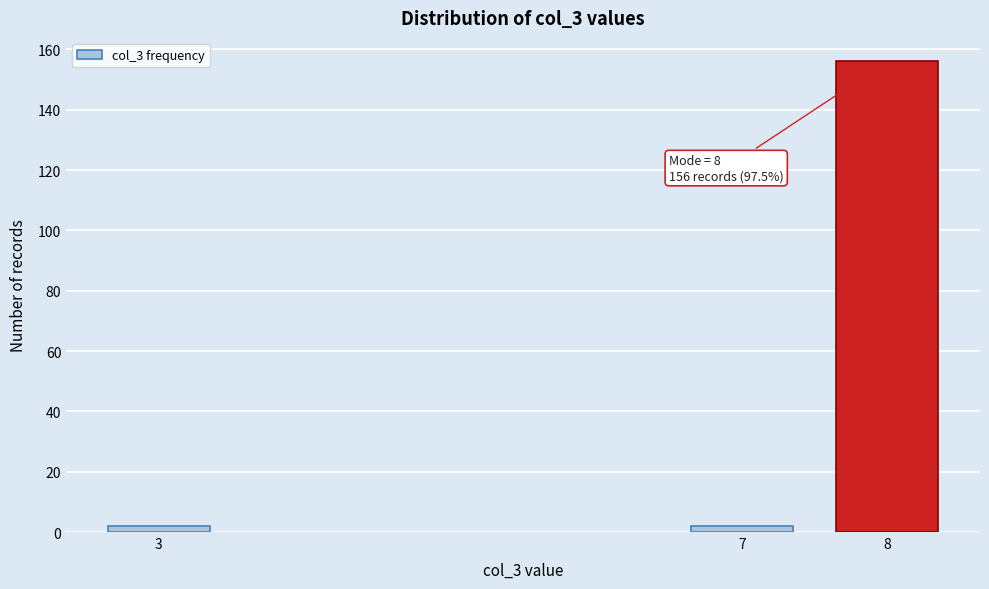

Reading left to right, transcribe all the data shown in this chart.

3=2	7=2	8=156